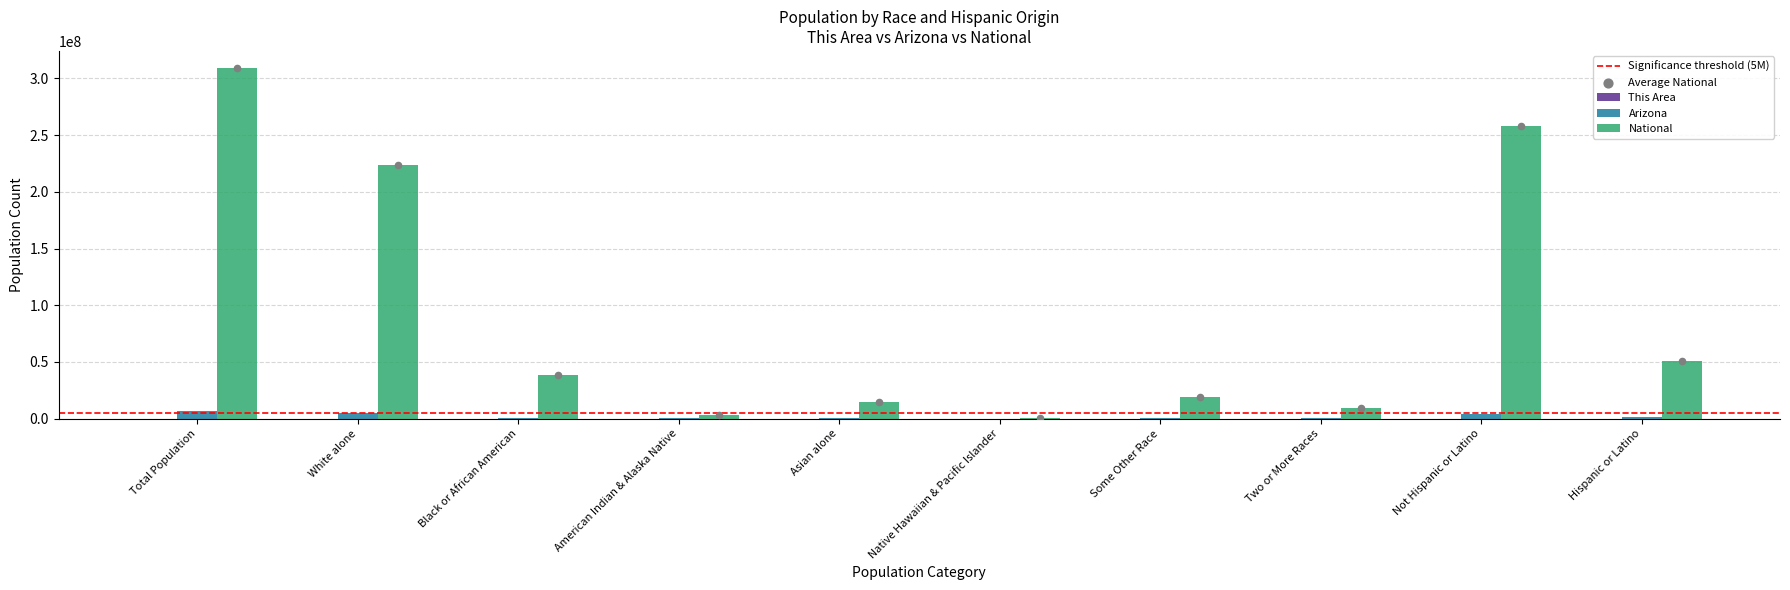

Which series contains the highest Y value?

National